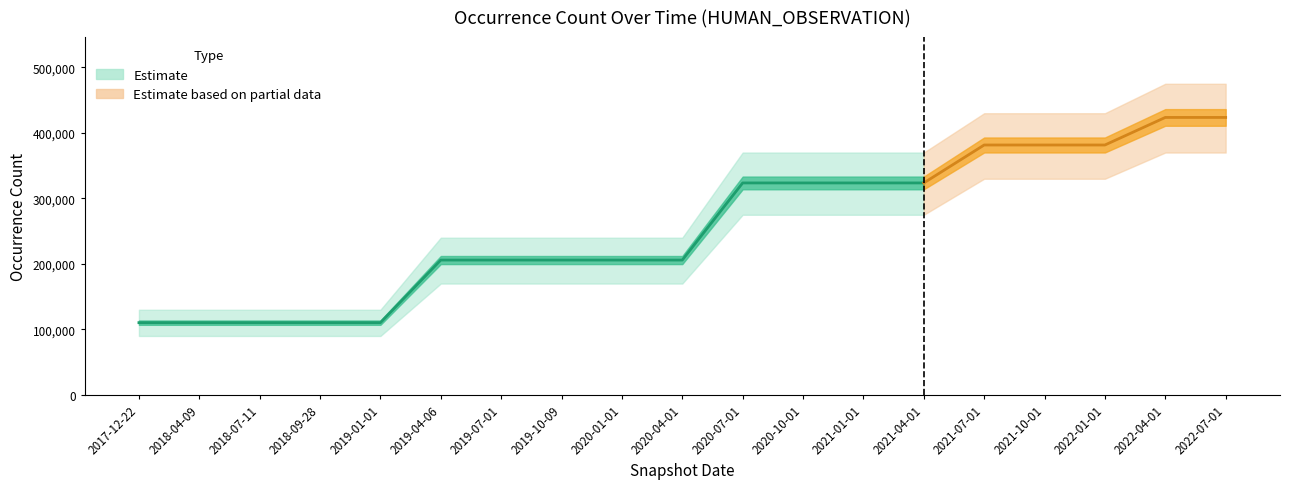

What is the value of the 16th point from the left?

381522